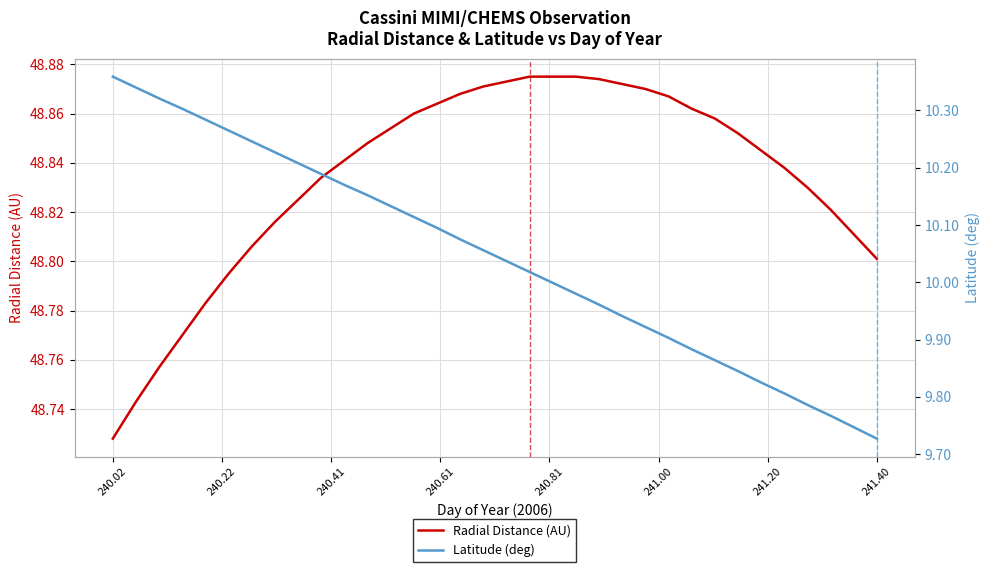

True or false: Radial Distance (AU) and Latitude (deg) intersect in this chart.

False